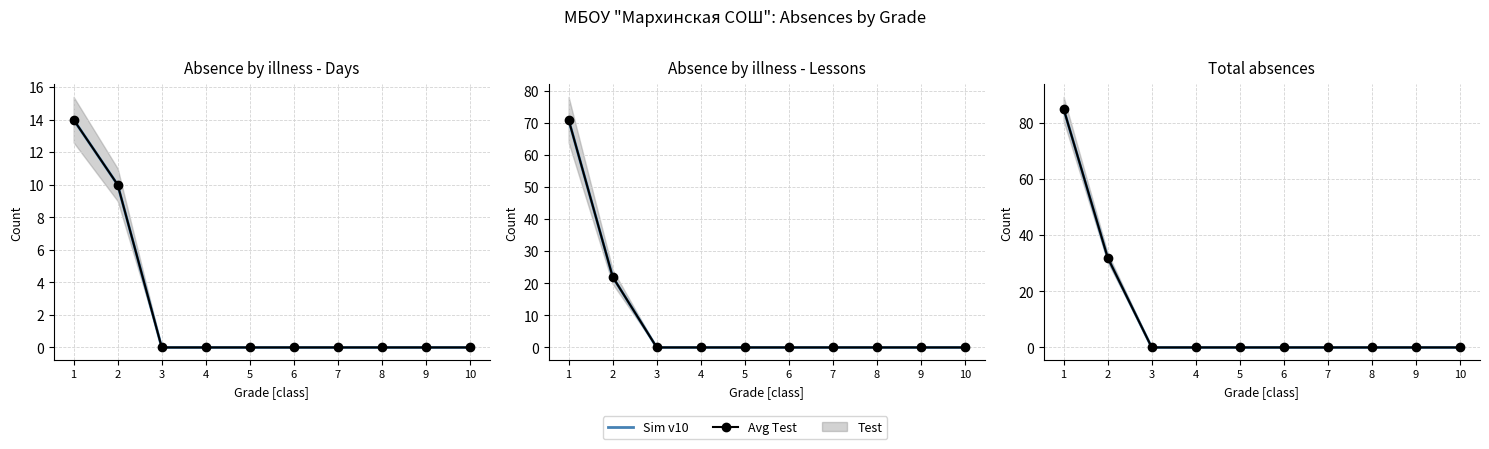

Where is Avg Test nearest to the value 42?

2